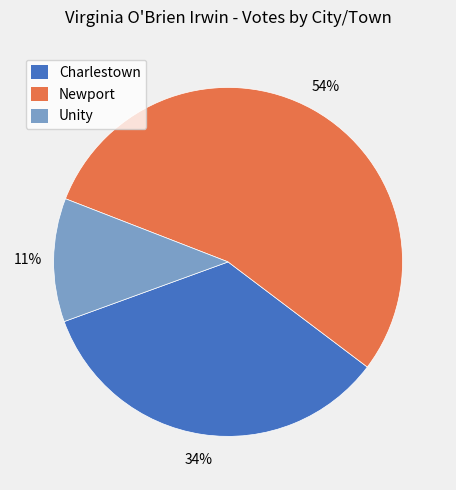

Between Newport and Unity, which is larger?

Newport